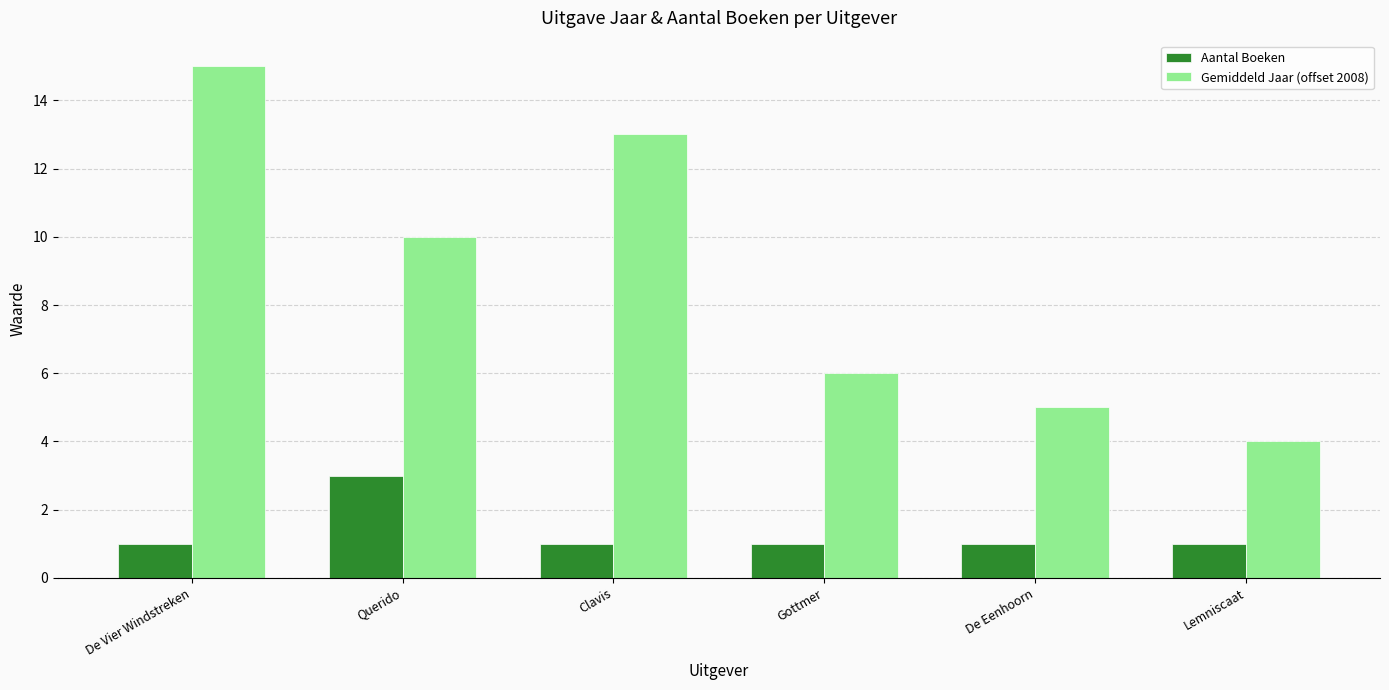

What is the label of the 5th bar from the left?

De Eenhoorn